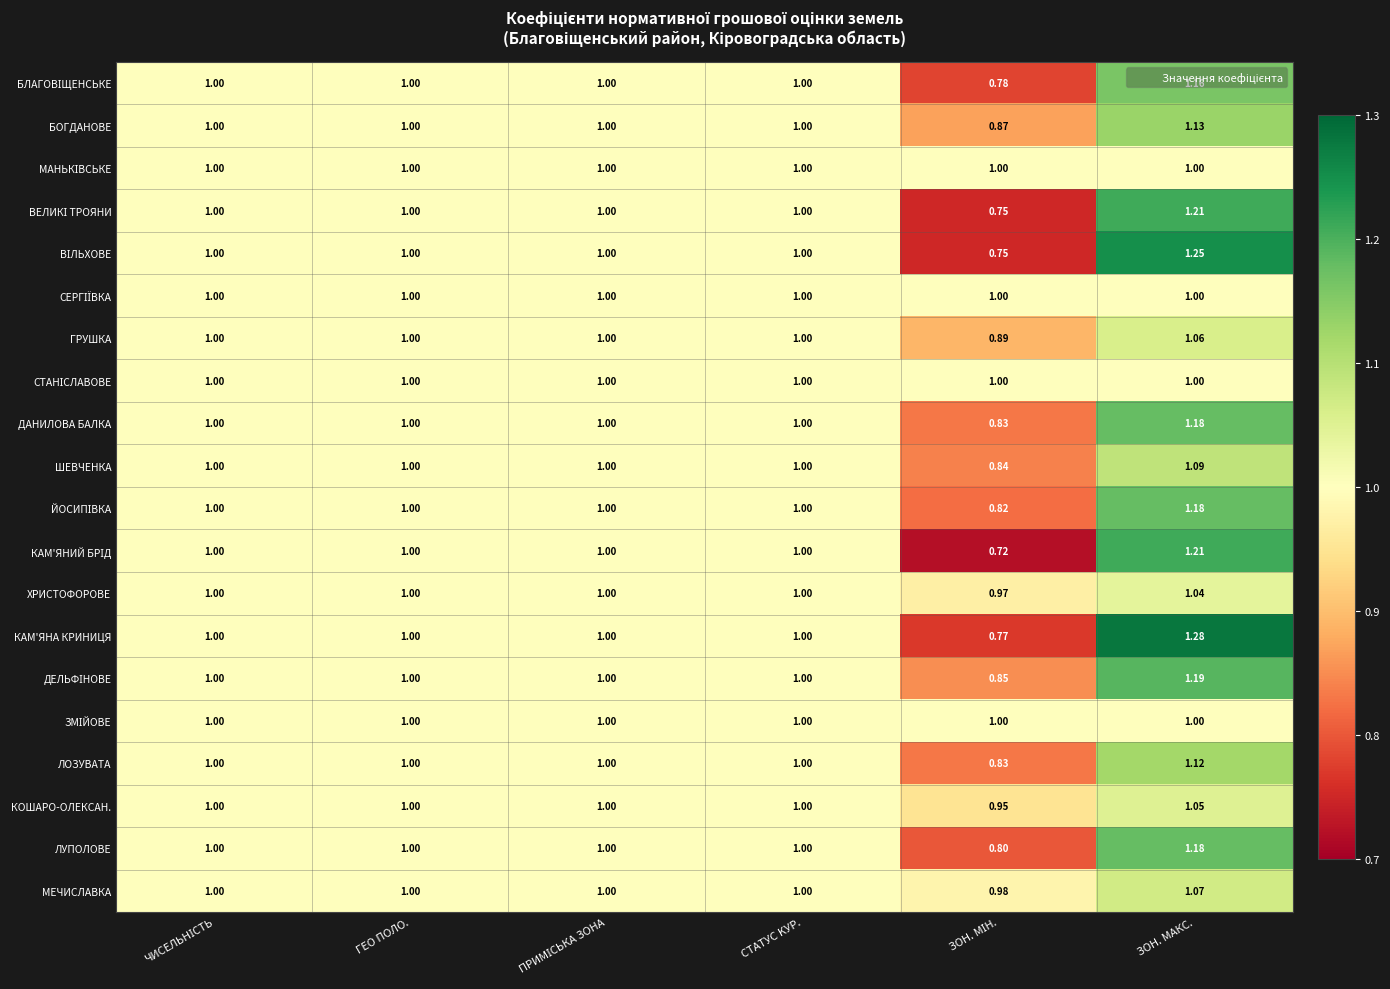

Which series has the widest spread of values?

КАМ'ЯНА КРИНИЦЯ